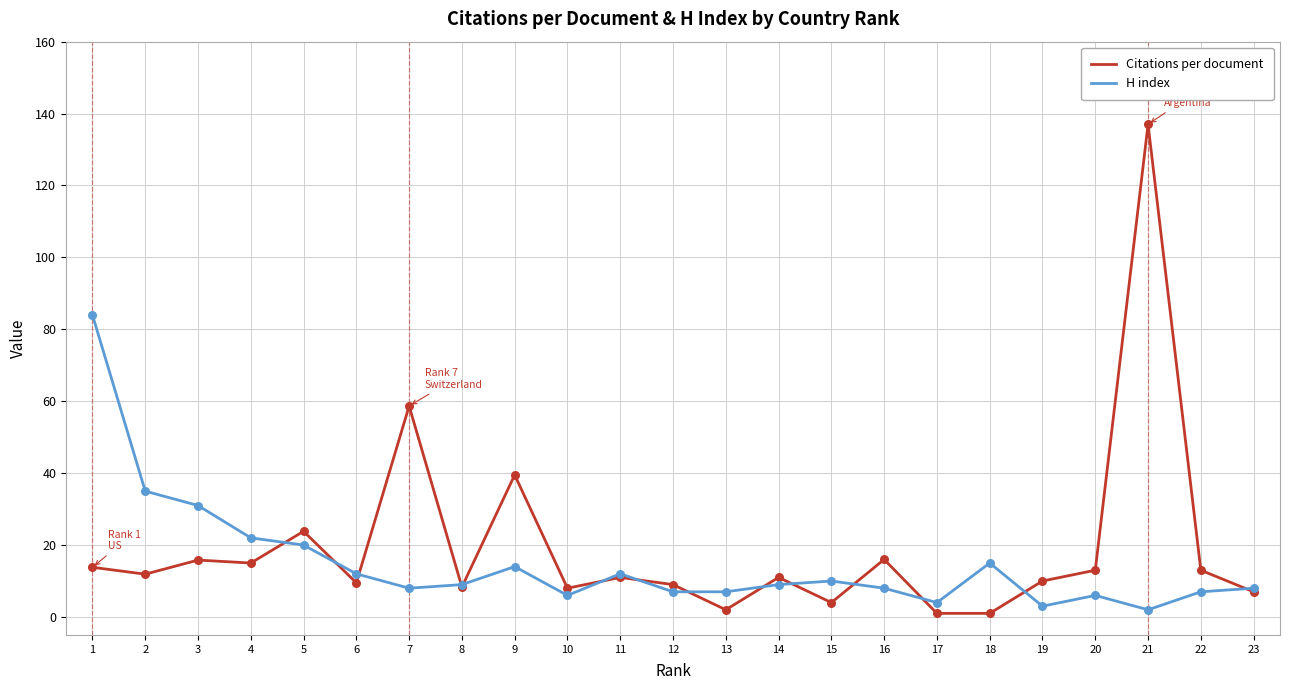

Which series has the largest total across all categories?

Citations per document